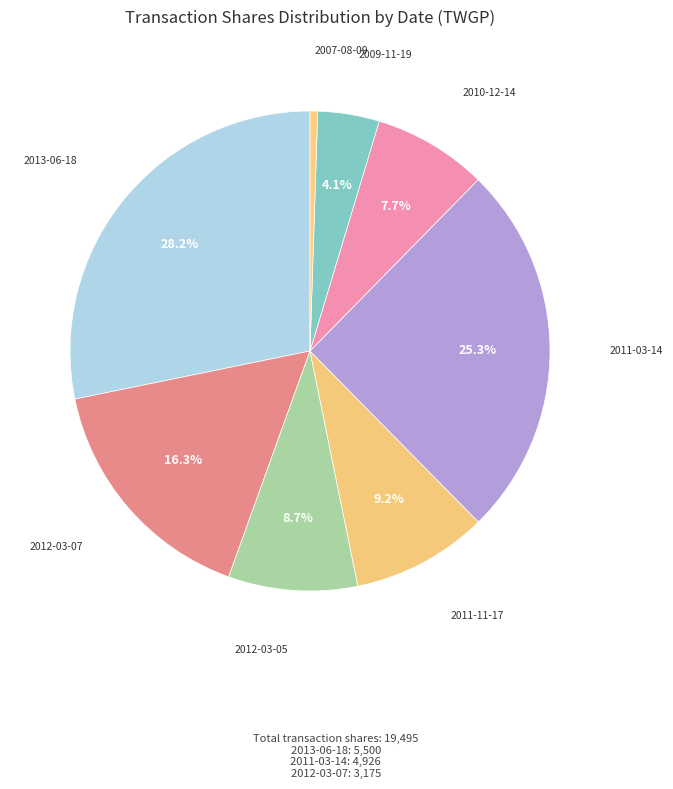

Which category has the smallest portion of the pie?

2007-08-09